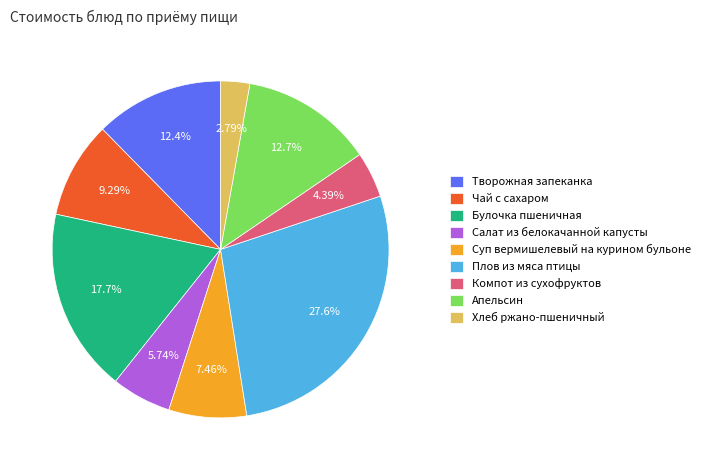

What percentage is the Суп вермишелевый на курином бульоне slice, to the nearest percent?

7%